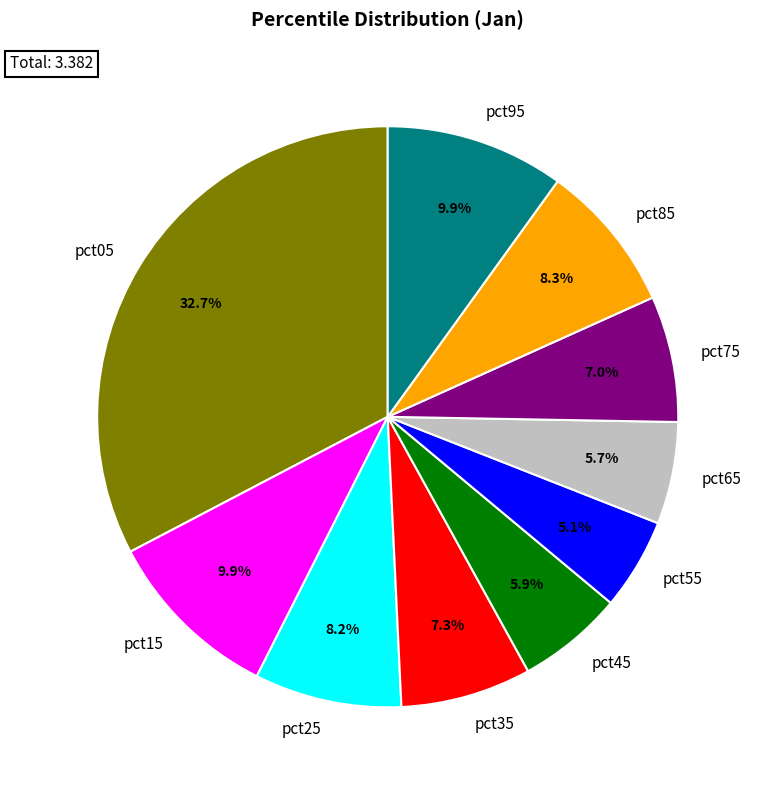

Is there any slice that represents more than half of the pie?

No